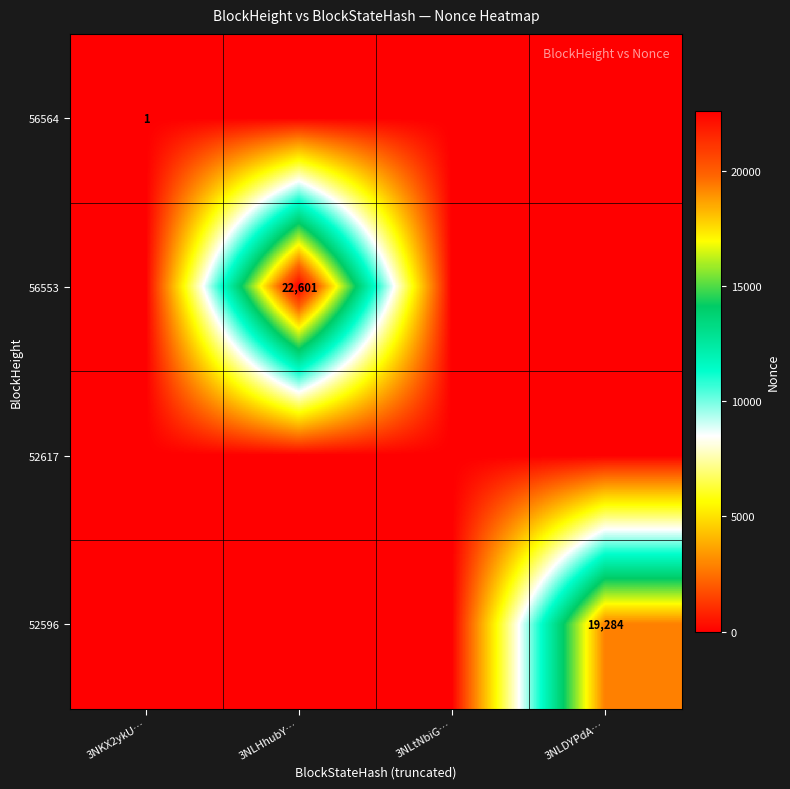

True or false: 56564 has a value of 0 at 3NKX2ykU….

False